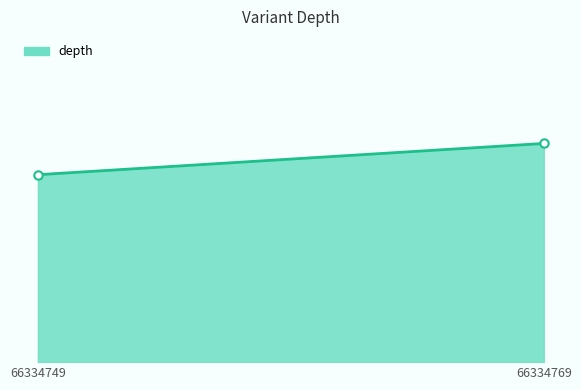

Which has a higher value, 66334769 or 66334749?

66334769